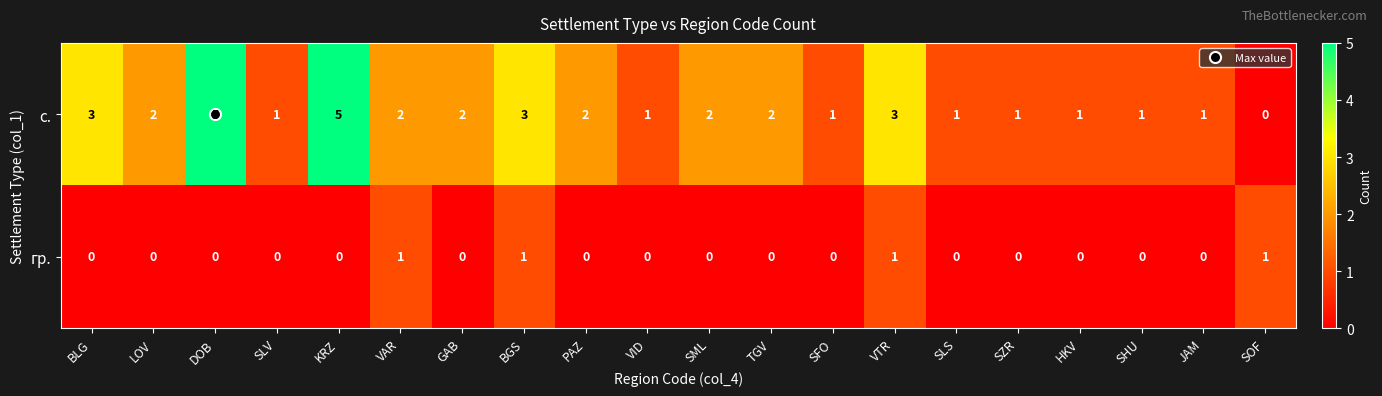

Count the number of categories in the chart.

20